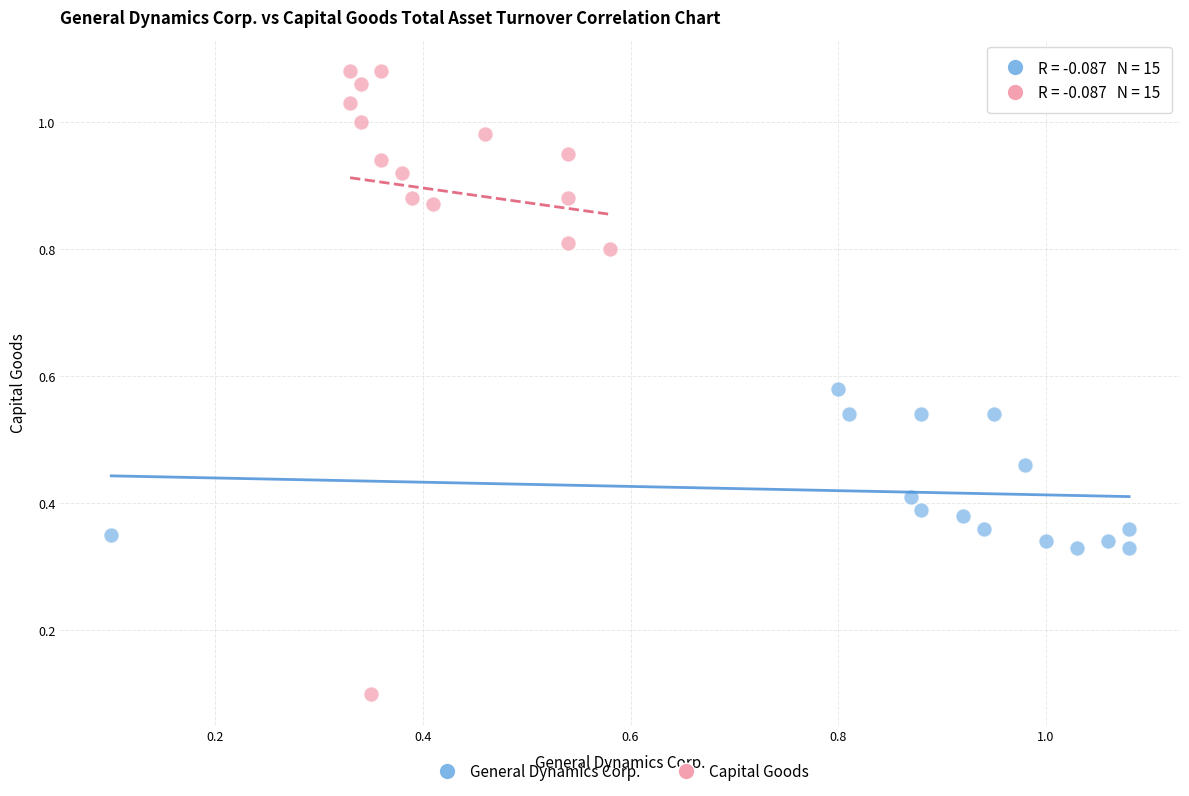

Which series contains the highest Y value?

Capital Goods